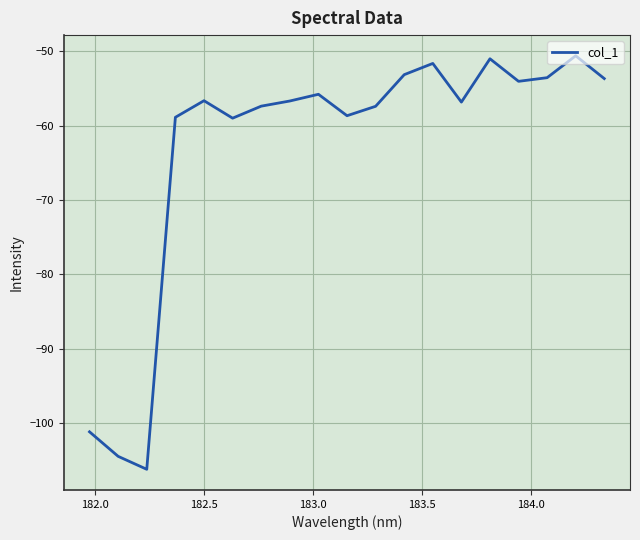

What is the maximum value shown in the chart?

-50.6